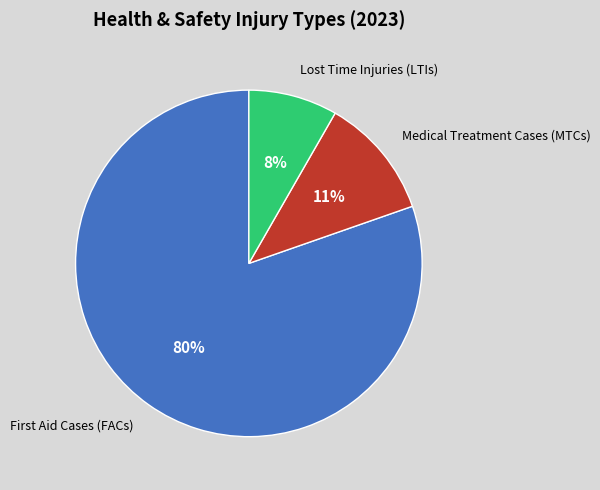

To the nearest percent, what is the average slice percentage?

33%